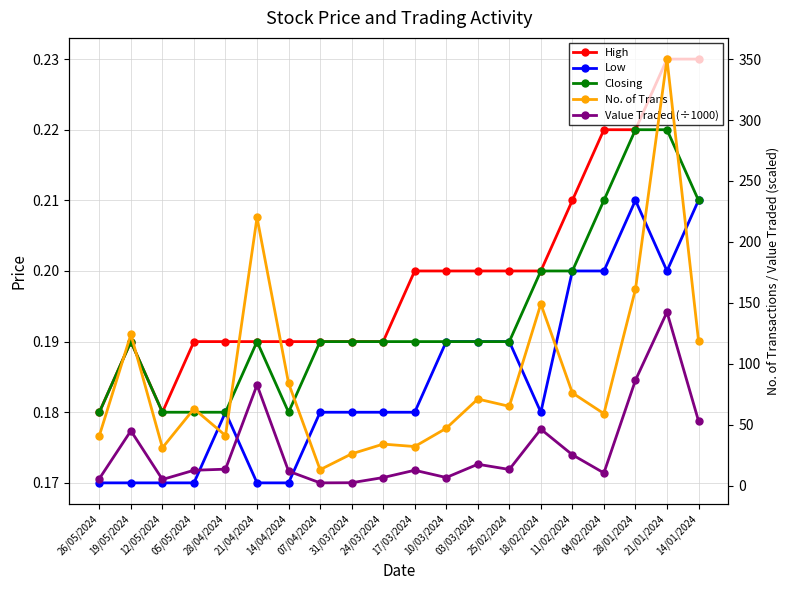

Between 25/02/2024 and 28/01/2024, which is larger?

28/01/2024